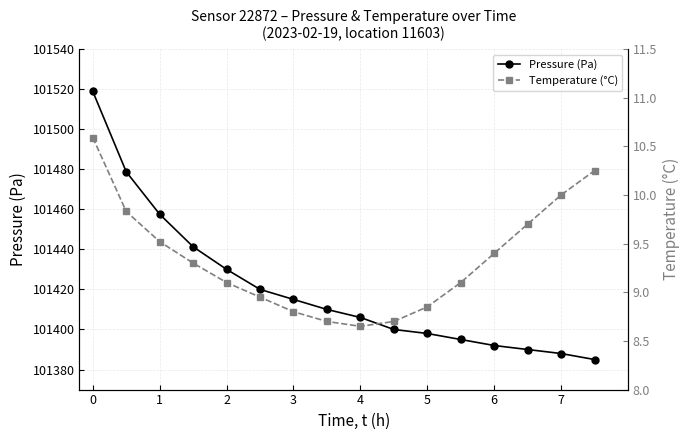

What is the minimum value shown in the chart?

8.7